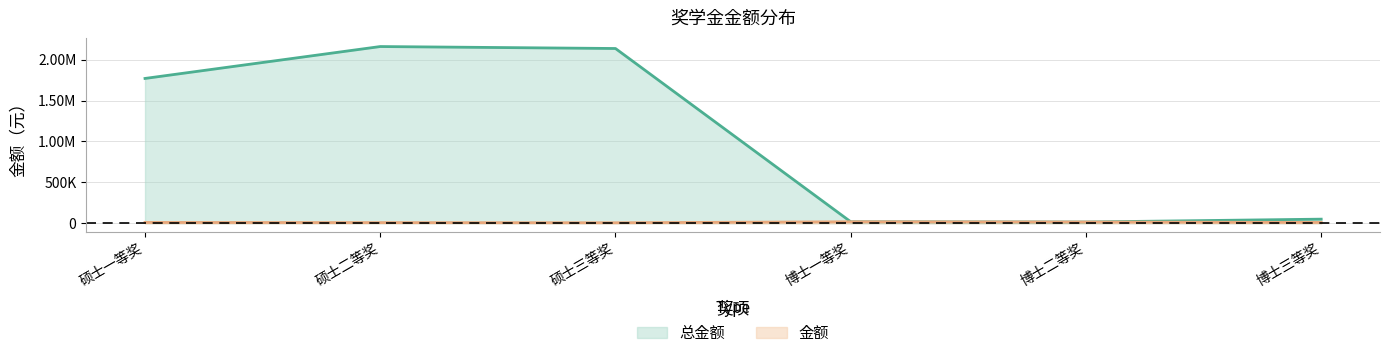

What is the sum of all 金额 values?

67000